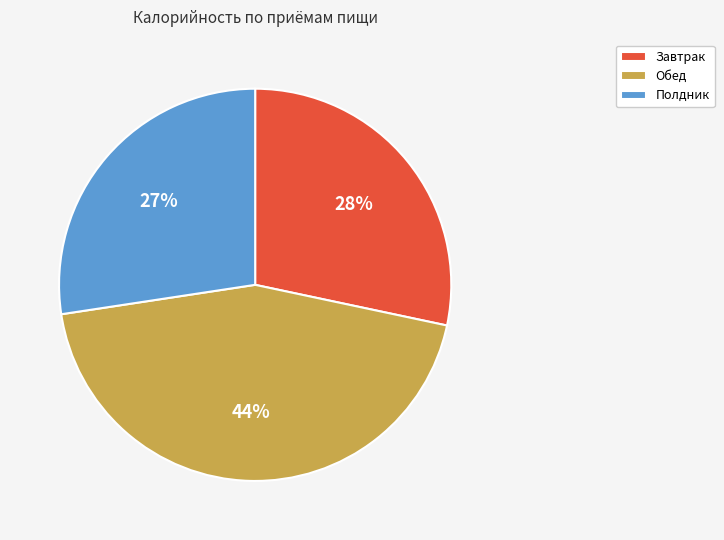

Is Полдник the majority of the pie?

No